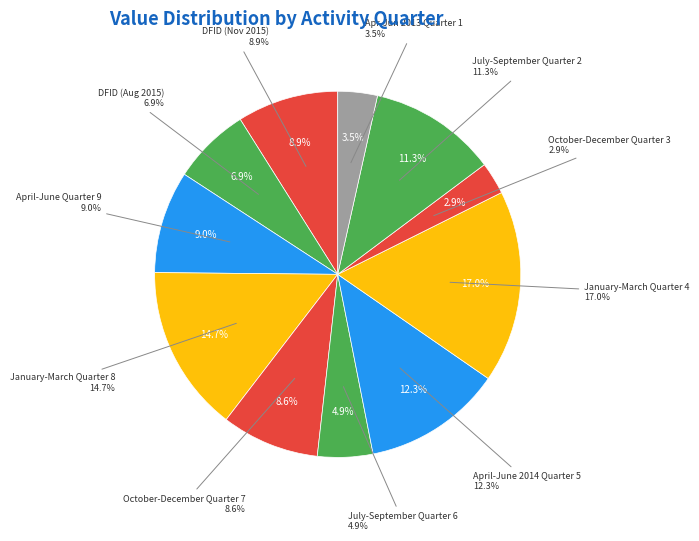

How many segments does this pie chart have?

11